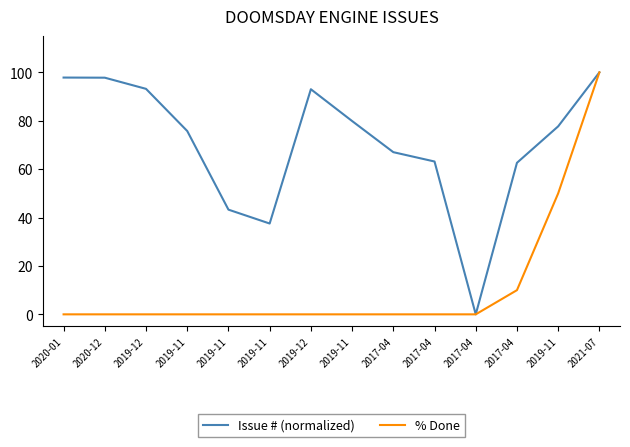

What is the average value of the Issue # (normalized) series?

70.6